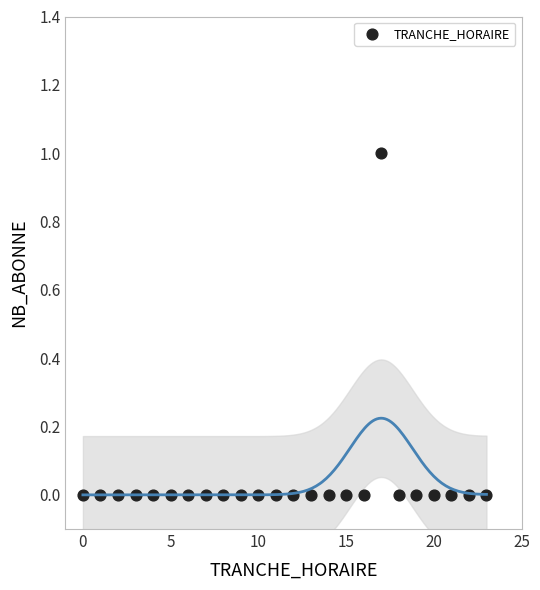

What is the range of X values (max minus min)?

23